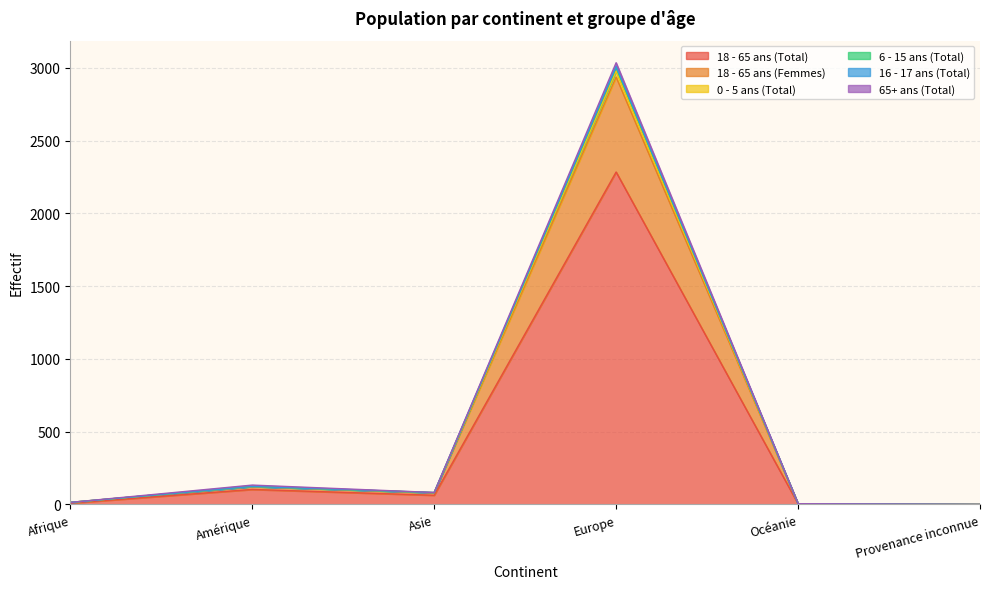

Rank the series at Océanie from lowest to highest value.

18 - 65 ans (Total), 18 - 65 ans (Femmes), 6 - 15 ans (Total), 0 - 5 ans (Total), 16 - 17 ans (Total)